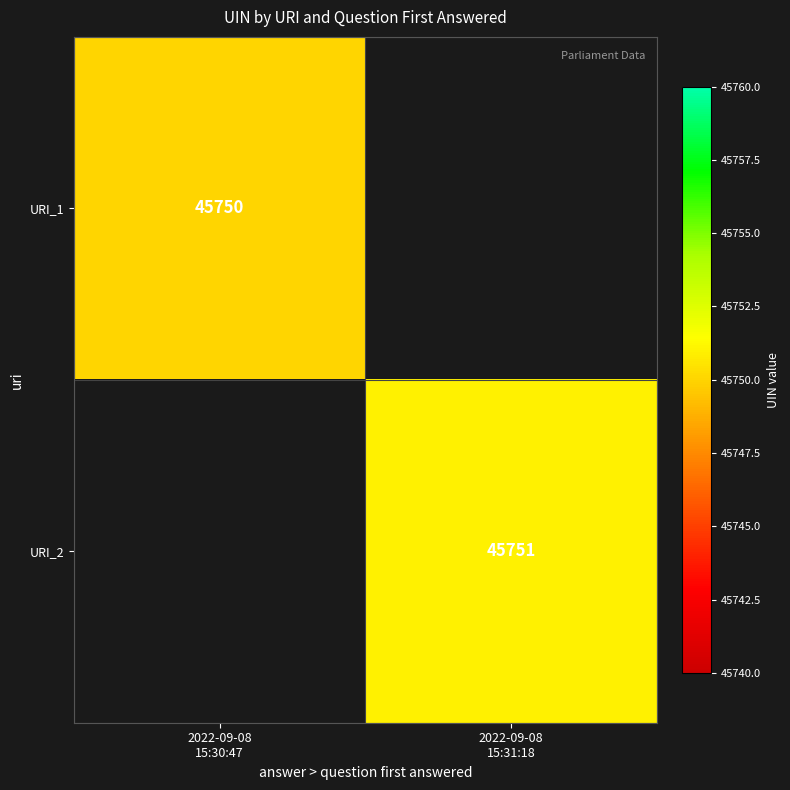

How many distinct data groups are displayed?

2